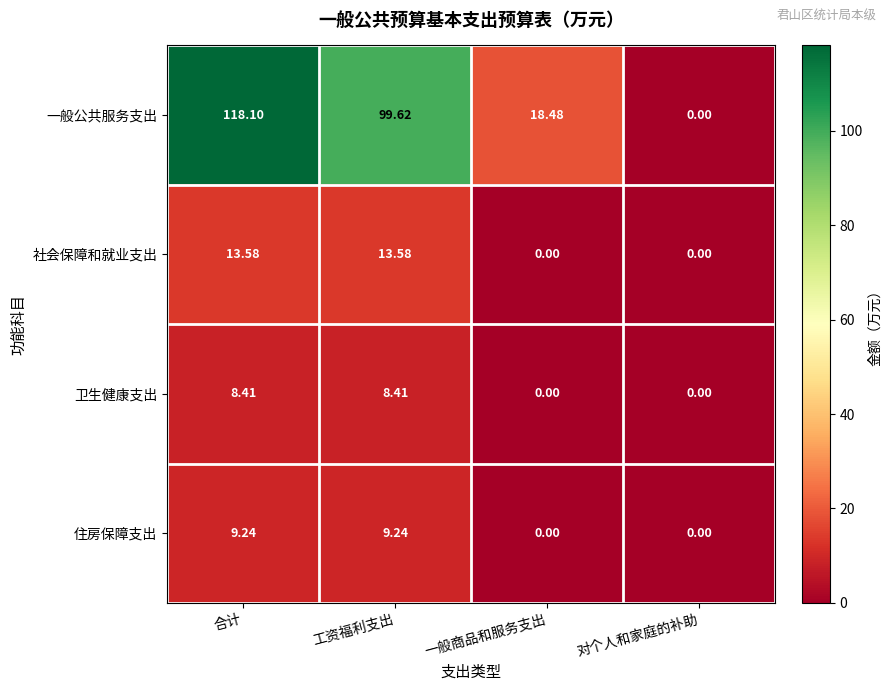

Which series has the largest range (max minus min)?

一般公共服务支出